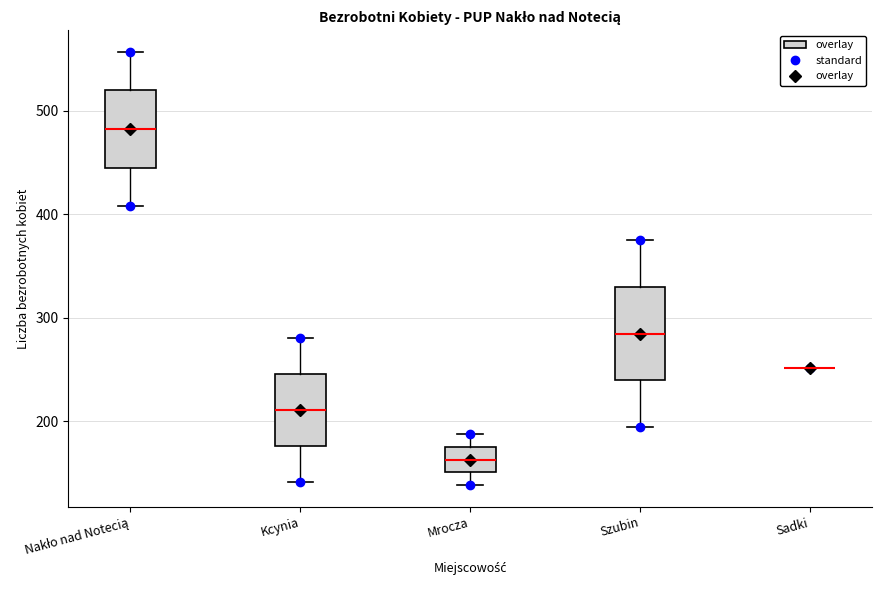

Where does the upper whisker of the box for Kcynia end on the y-axis? The values are not printed on the chart, so give them approximately, as read against the axis.

280